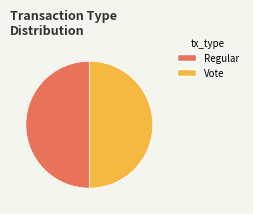

True or false: Regular accounts for 50% of the total.

True